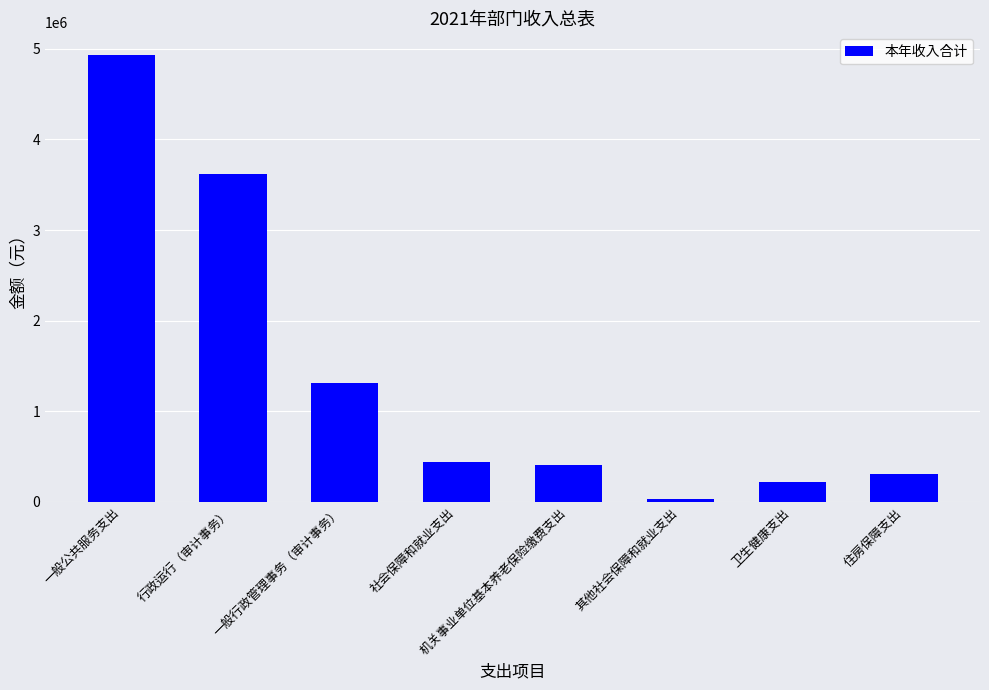

What is the difference between the second highest and minimum values?

3587095